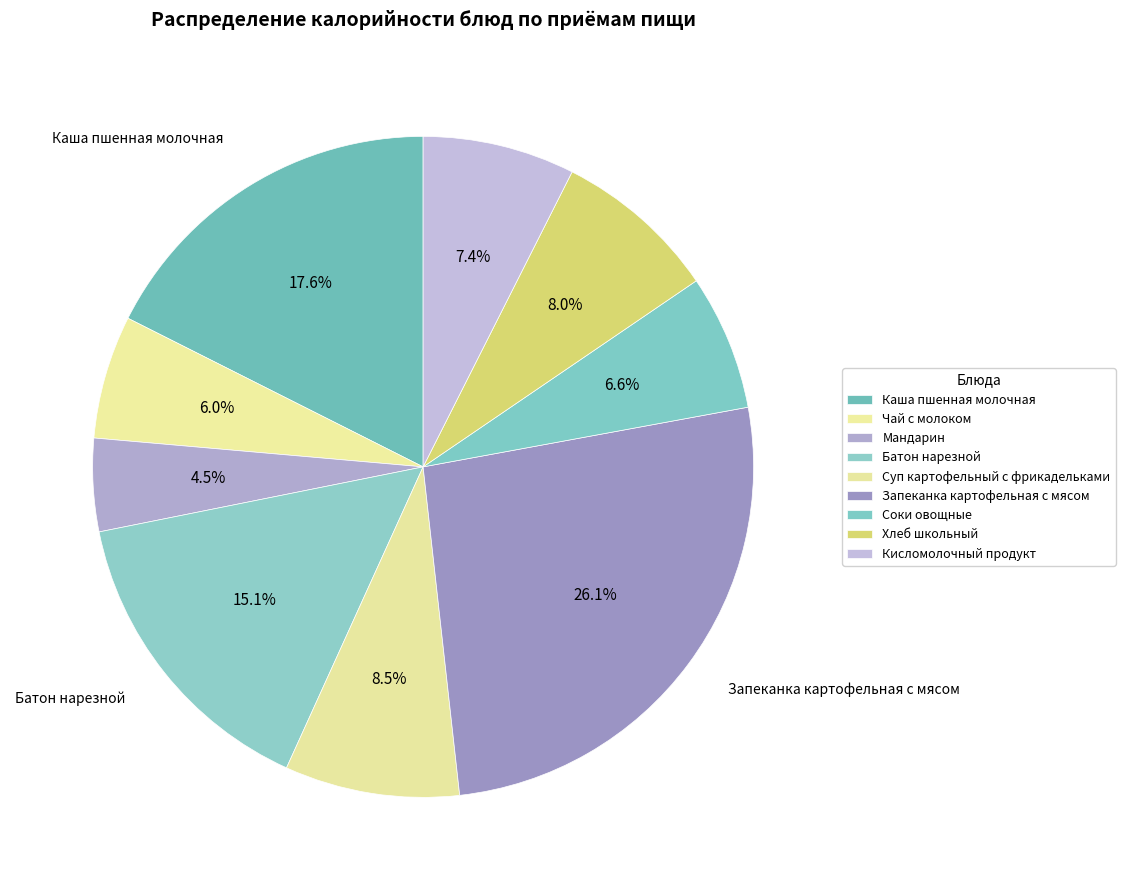

How many segments does this pie chart have?

9